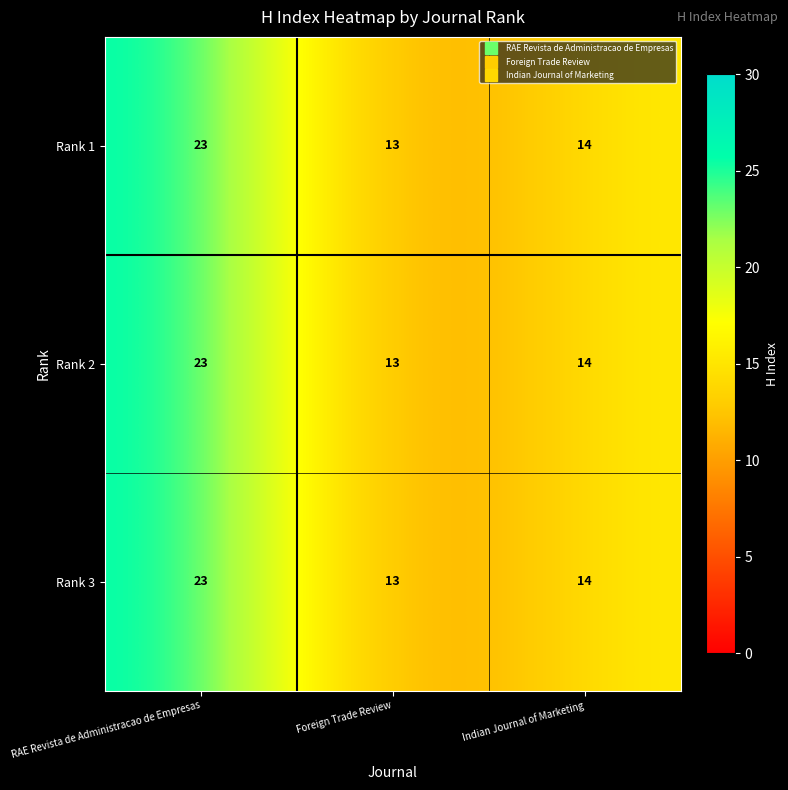

Reading left to right, extract all data points from this chart.

Rank 1: RAE Revista de Administracao de Empresas=23	Foreign Trade Review=13	Indian Journal of Marketing=14
Rank 2: RAE Revista de Administracao de Empresas=23	Foreign Trade Review=13	Indian Journal of Marketing=14
Rank 3: RAE Revista de Administracao de Empresas=23	Foreign Trade Review=13	Indian Journal of Marketing=14